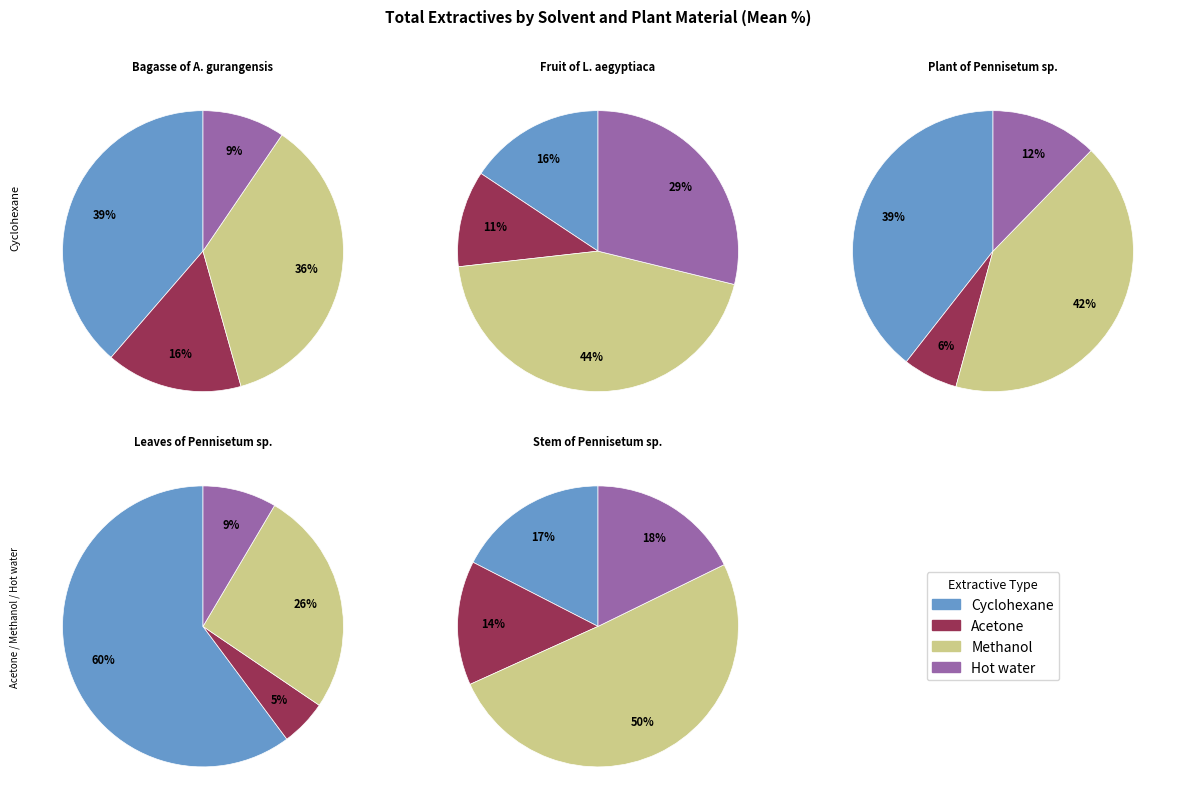

Which slice is the largest?

Cyclohexane